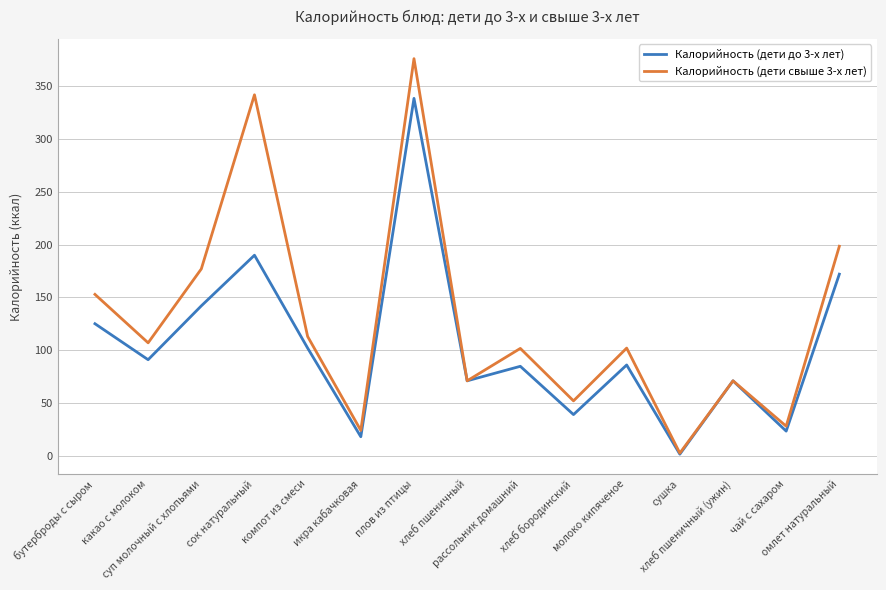

Rank the series by their average value, from lowest to highest.

Калорийность (дети до 3-х лет), Калорийность (дети свыше 3-х лет)